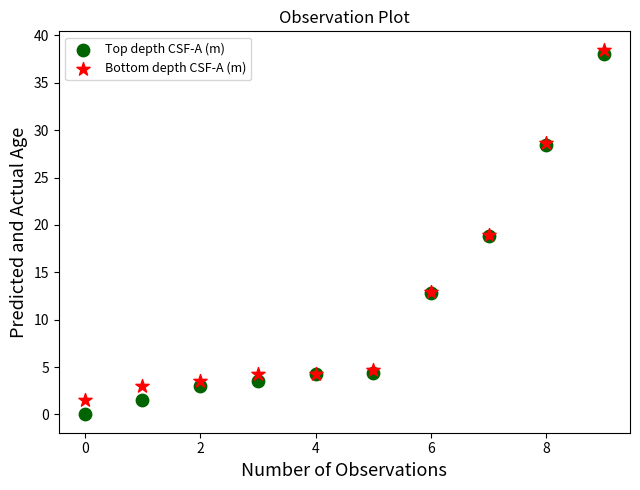

Which series has the largest Y range (max minus min)?

Top depth CSF-A (m)